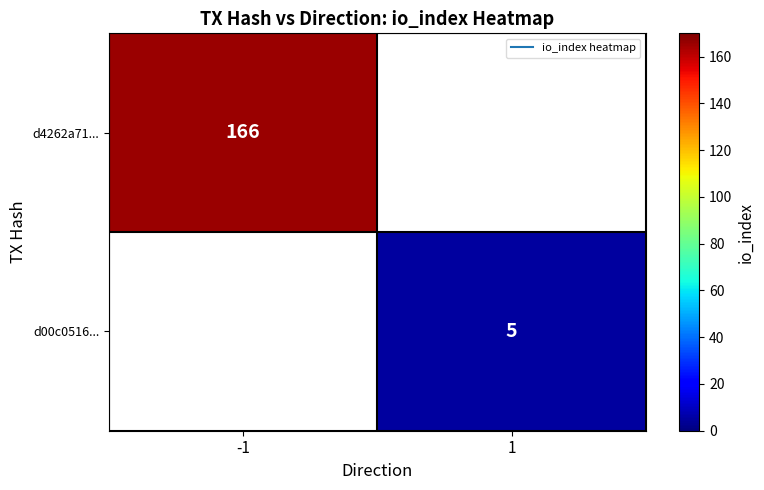

Is the value of d00c0516... at 1 greater than the value of d4262a71... at -1?

No